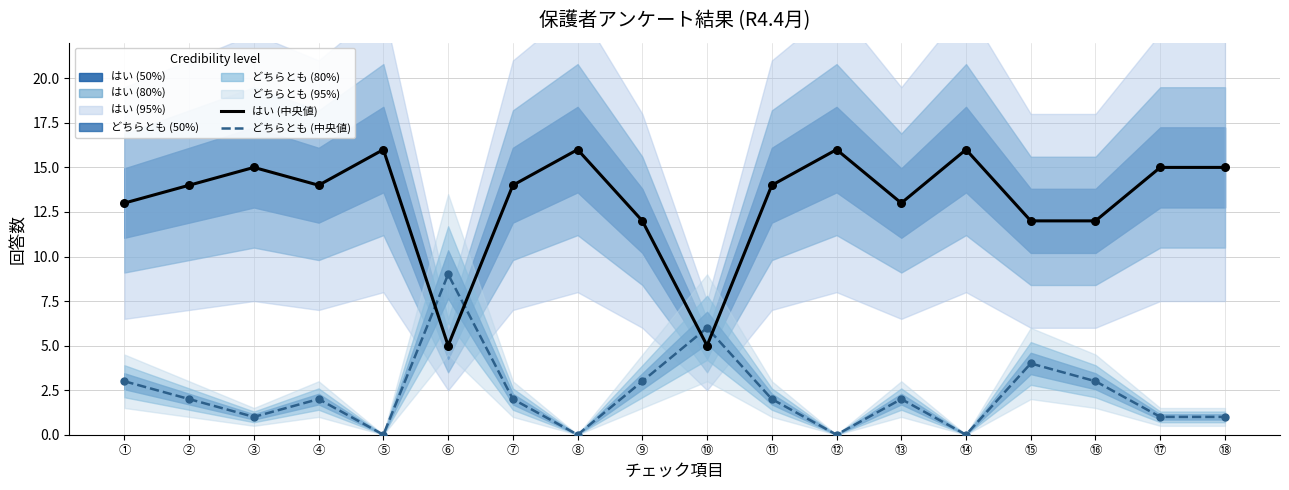

Which series contains the lowest Y value?

どちらとも (中央値)